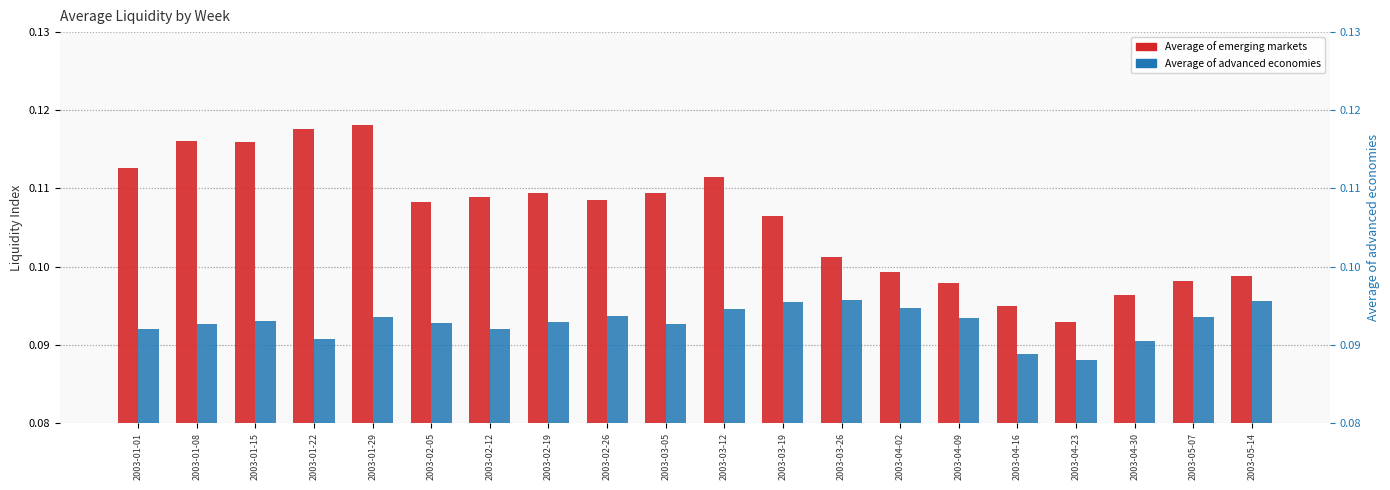

What value does the Average of advanced economies series have at 2003-04-23?

0.1